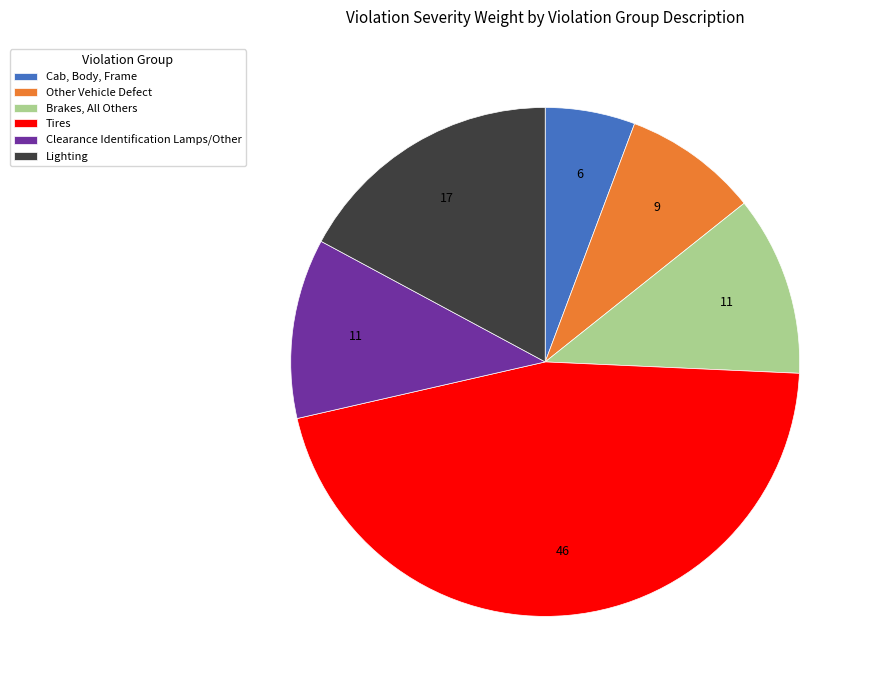

Does Lighting account for over 50% of the chart?

No